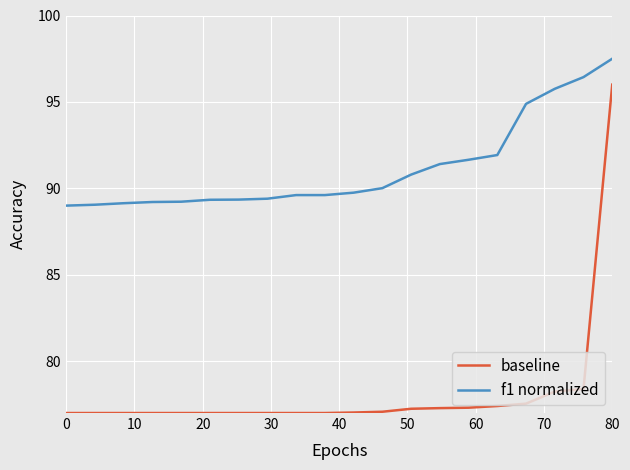

True or false: baseline and f1 normalized intersect in this chart.

False